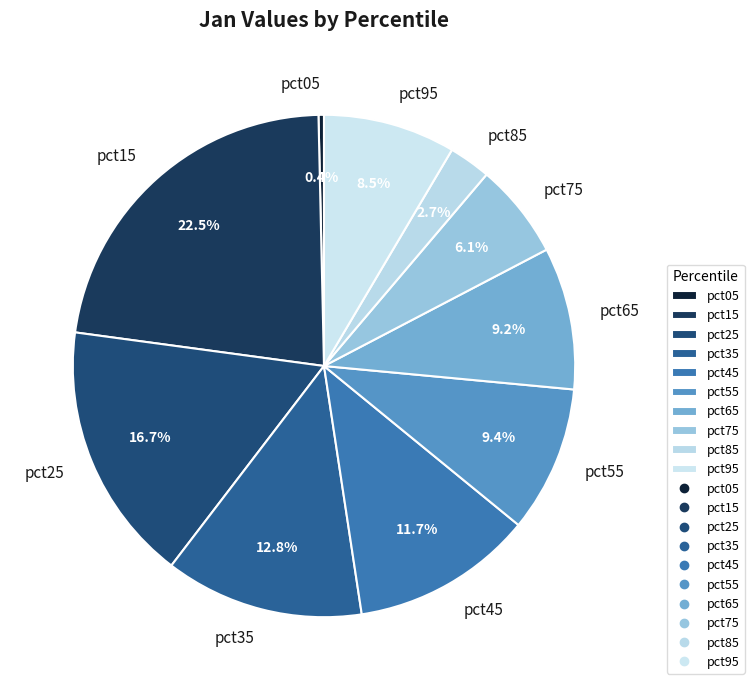

What is the largest slice in the pie chart?

pct15